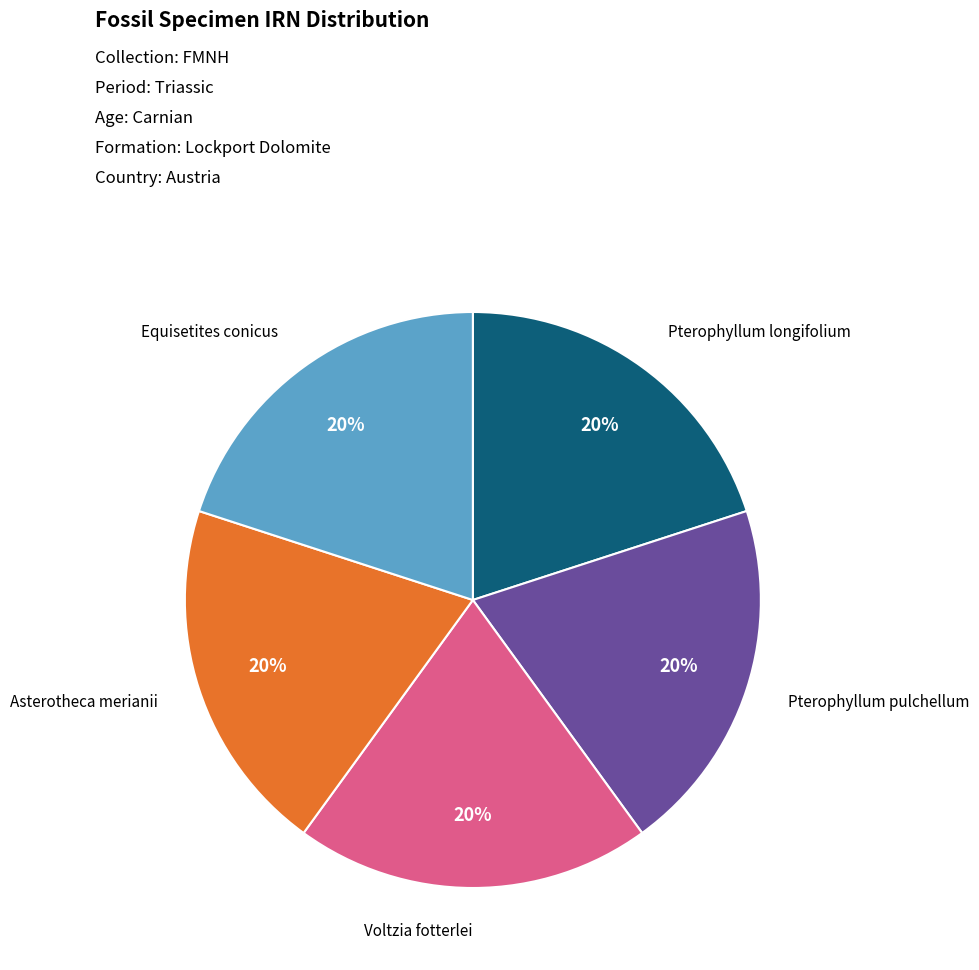

To the nearest percent, what is the average slice percentage?

20%